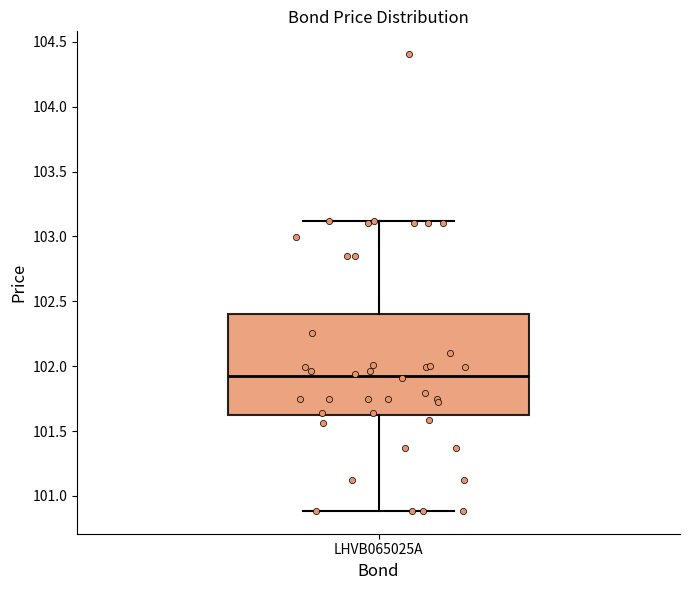

Read this box plot against the y-axis: the position of the median line, the range covered by the box, and the ends of both whiskers. The values are not printed on the chart, so give them approximately, as read against the axis.

median 101.95, box 101.60 to 102.40, whiskers 100.90 to 103.10